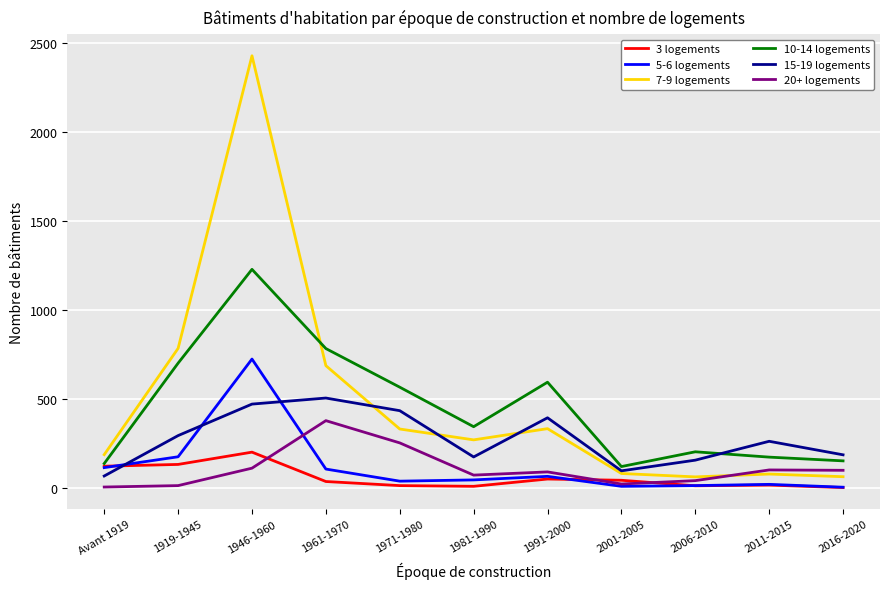

Which series ends up on top after the final intersection of 10-14 logements and 7-9 logements?

10-14 logements